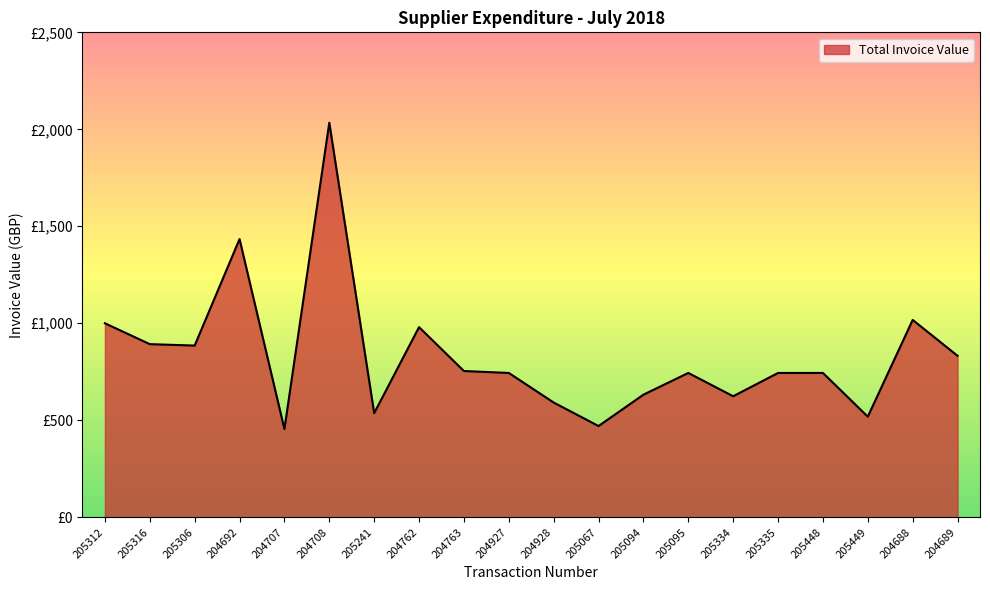

Does the chart display data point markers on the line(s)?

No